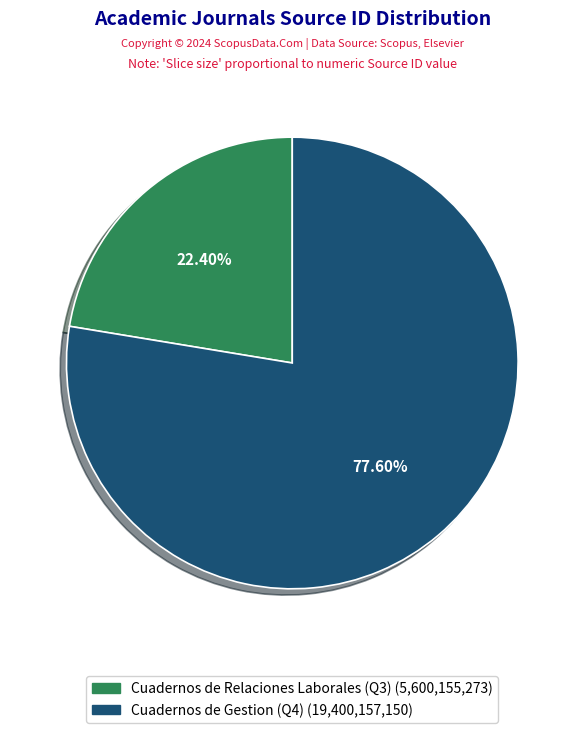

True or false: Cuadernos de Relaciones Laborales (Q3) accounts for 22% of the total.

True